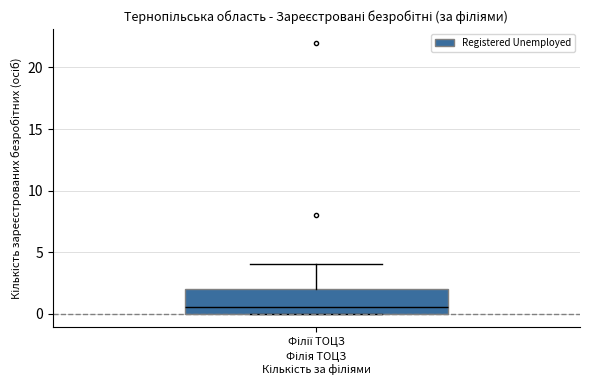

Transcribe this box plot: give where the median line is, the range the box spans, and where the two whiskers end, as read against the y-axis. The values are not printed on the chart, so give them approximately, as read against the axis.

median 0.5, box 0.0 to 2.0, whiskers 0.0 to 4.0